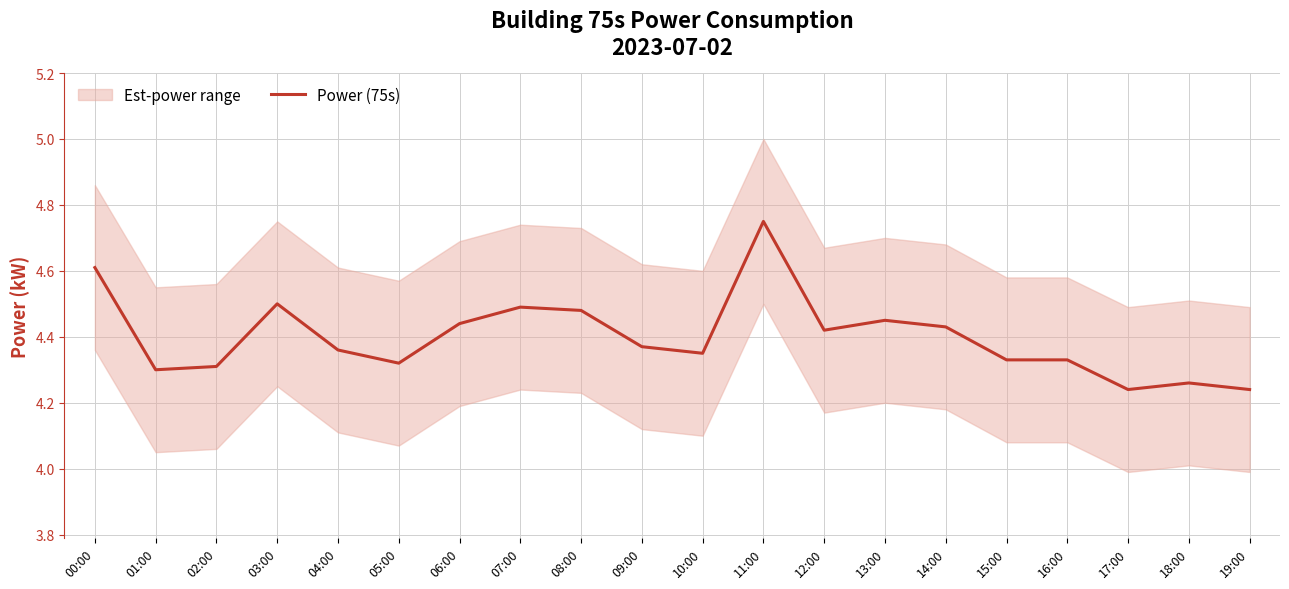

Rank the categories by value from lowest to highest.

17:00, 19:00, 18:00, 01:00, 02:00, 05:00, 15:00, 16:00, 10:00, 04:00, 09:00, 12:00, 14:00, 06:00, 13:00, 08:00, 07:00, 03:00, 00:00, 11:00